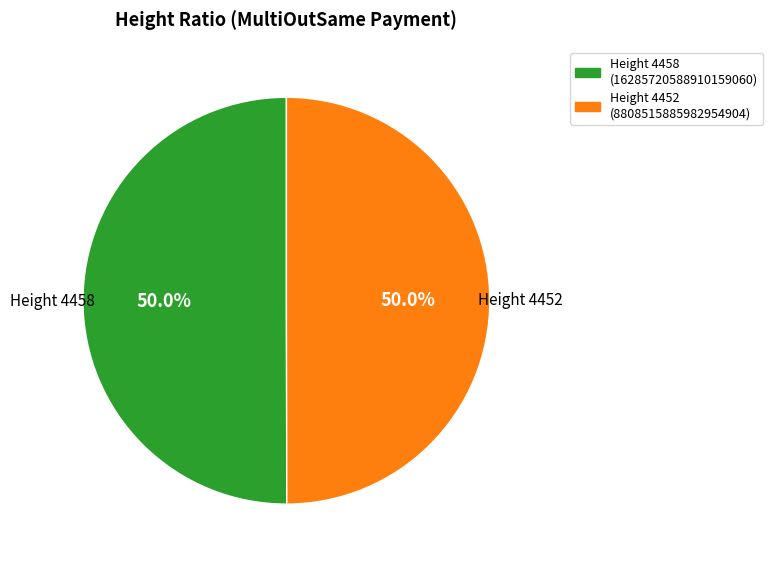

Which category has the biggest portion of the pie?

4458